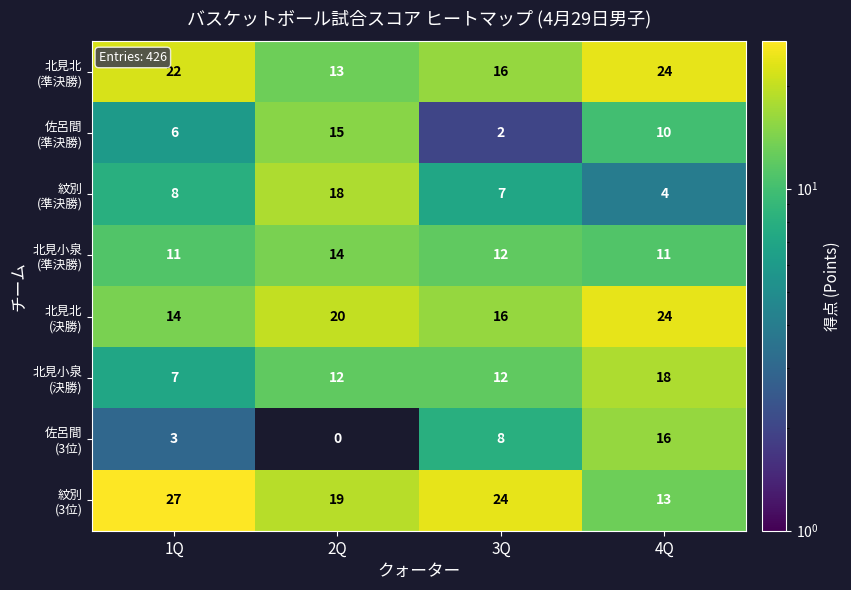

At which category is the sum across all series the highest?

4Q